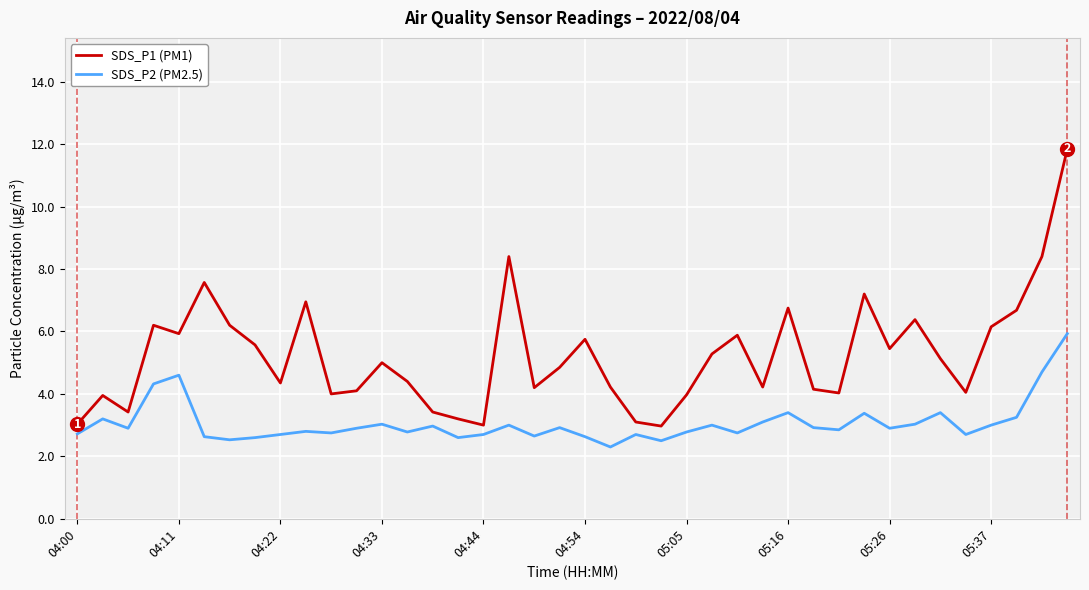

True or false: SDS_P2 (PM2.5) and SDS_P1 (PM1) cross at least once.

False